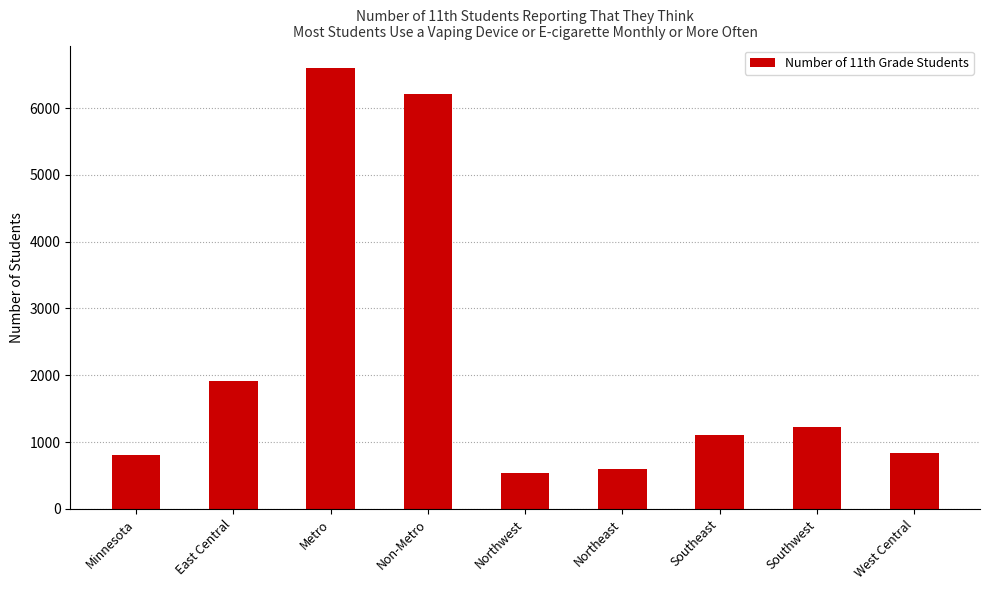

Which has a higher value, West Central or Metro?

Metro